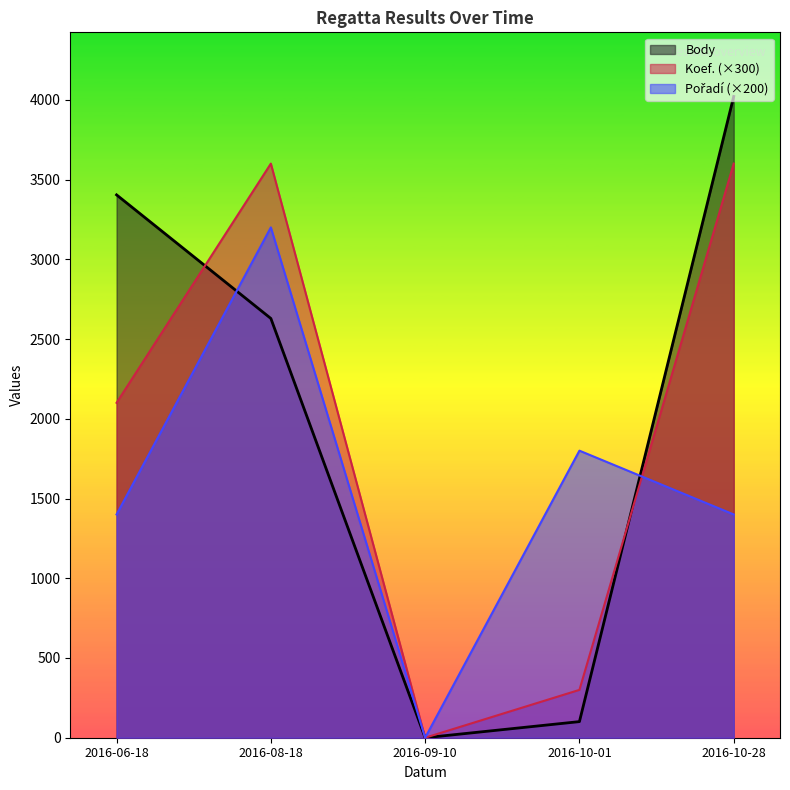

What position from the right is 2016-09-10?

3